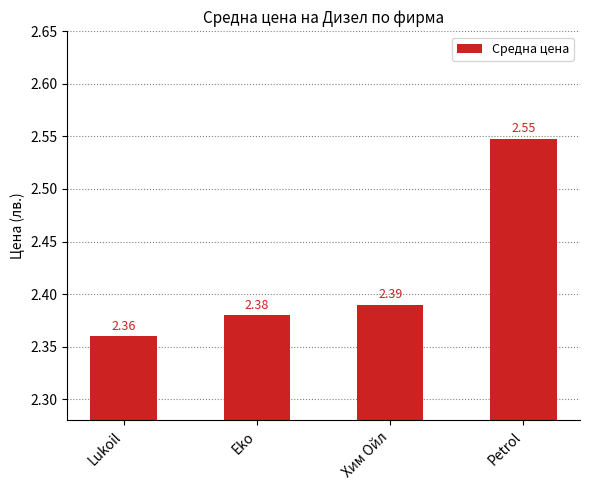

At which category does the chart reach its peak across all series?

Petrol